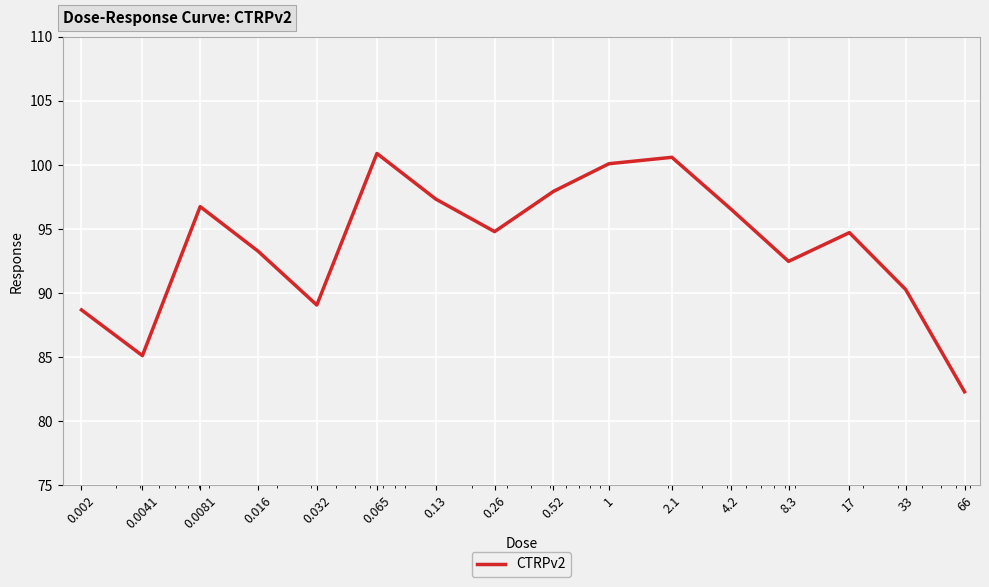

What is the difference between the maximum and minimum values?

18.6